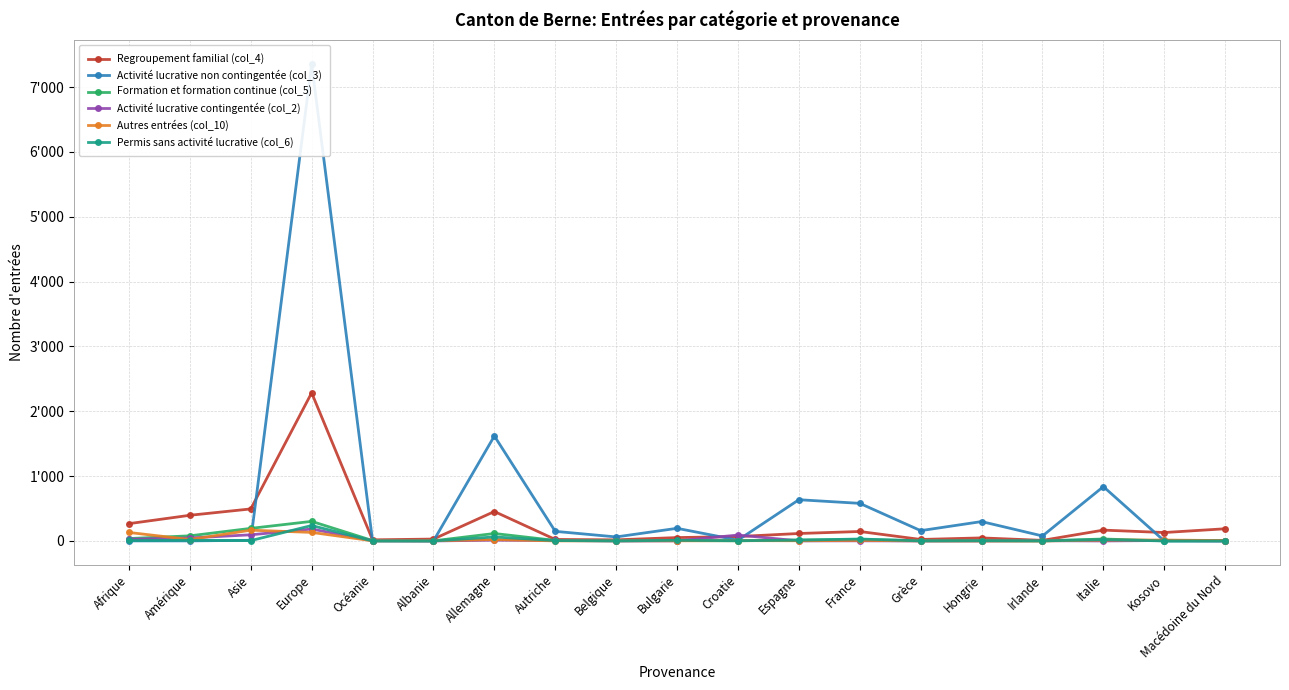

Between Allemagne and Espagne, which series saw the biggest shift?

Activité lucrative non contingentée (col_3)